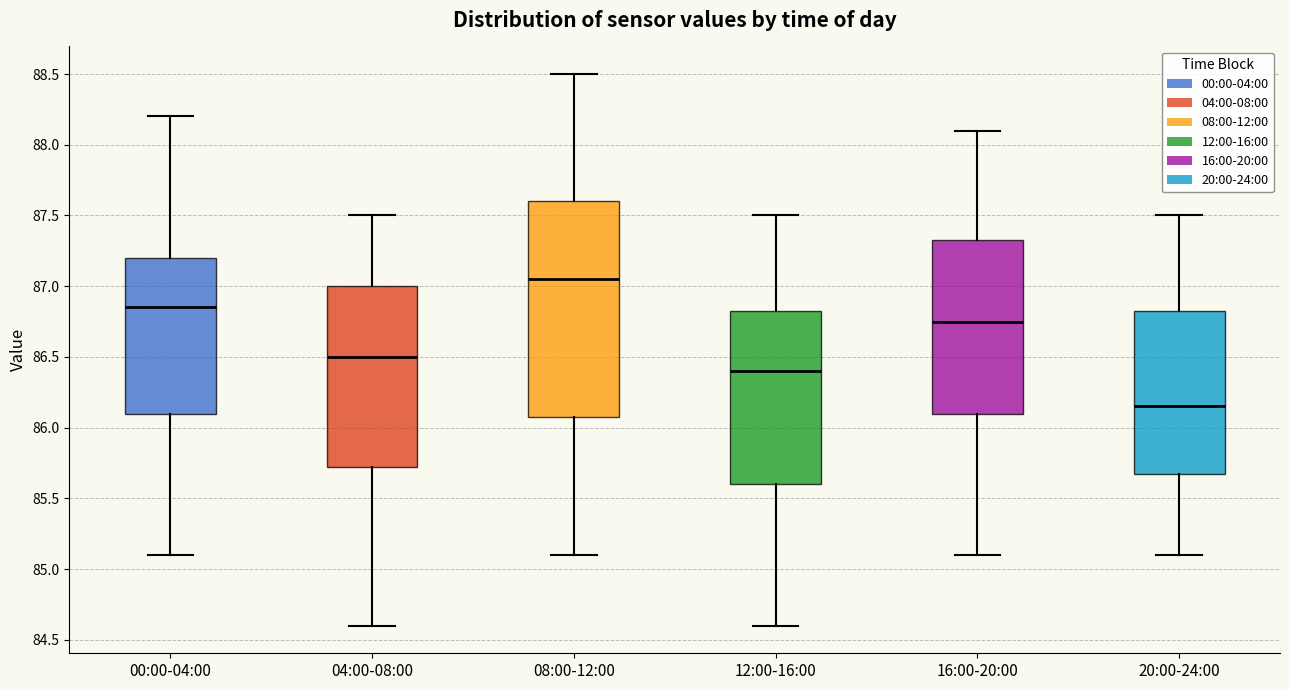

Reading left to right, transcribe this box plot: for each box, give where its median line is, the range the box spans, and where its two whiskers end, as read against the y-axis. The values are not printed on the chart, so give them approximately, as read against the axis.

00:00-04:00: median 86.85, box 86.10 to 87.20, whiskers 85.10 to 88.20
04:00-08:00: median 86.50, box 85.75 to 87.00, whiskers 84.60 to 87.50
08:00-12:00: median 87.05, box 86.10 to 87.60, whiskers 85.10 to 88.50
12:00-16:00: median 86.40, box 85.60 to 86.85, whiskers 84.60 to 87.50
16:00-20:00: median 86.75, box 86.10 to 87.35, whiskers 85.10 to 88.10
20:00-24:00: median 86.15, box 85.70 to 86.85, whiskers 85.10 to 87.50